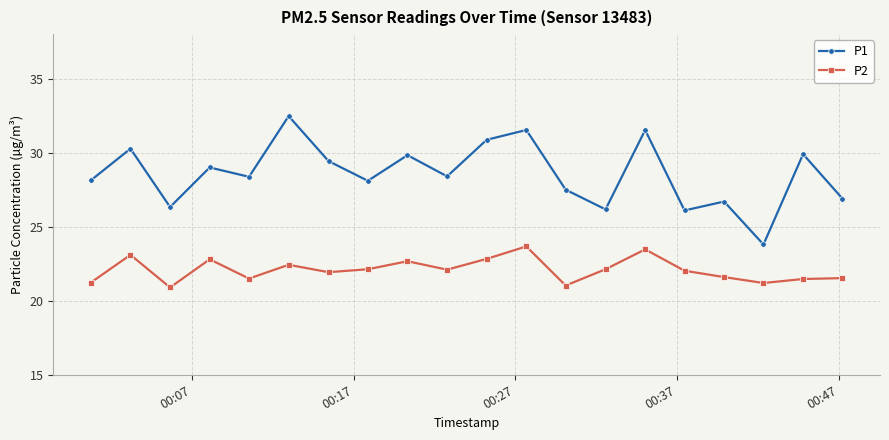

What is the lowest value of the P2 series?

20.9